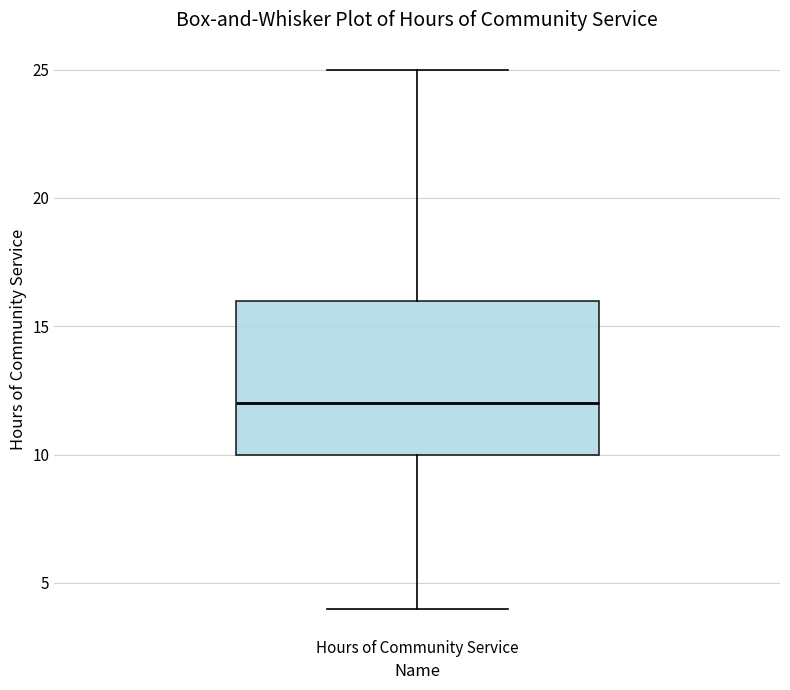

Read this box plot against the y-axis: the position of the median line, the range covered by the box, and the ends of both whiskers. The values are not printed on the chart, so give them approximately, as read against the axis.

median 12, box 10 to 16, whiskers 4 to 25